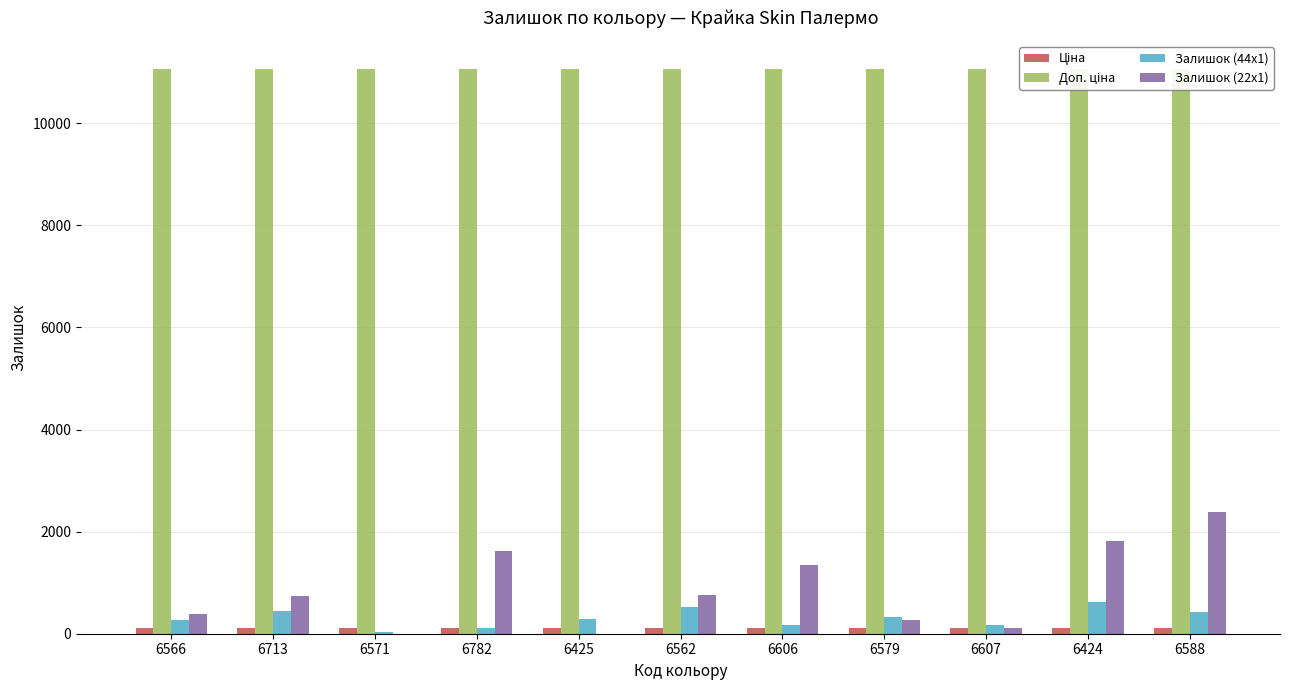

What is the average value of the Залишок (44x1) series?

309.6